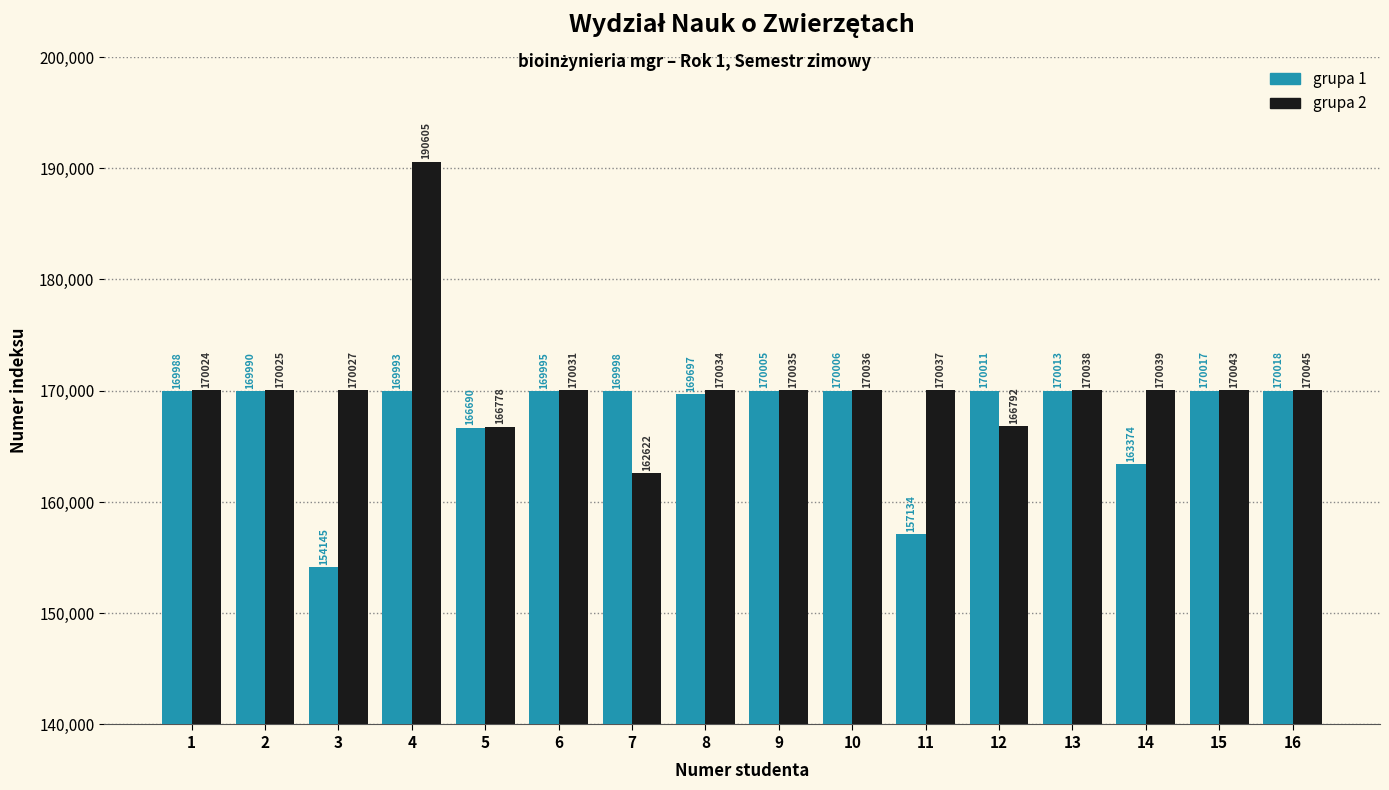

Which category has the lowest value in the grupa 1 series?

3